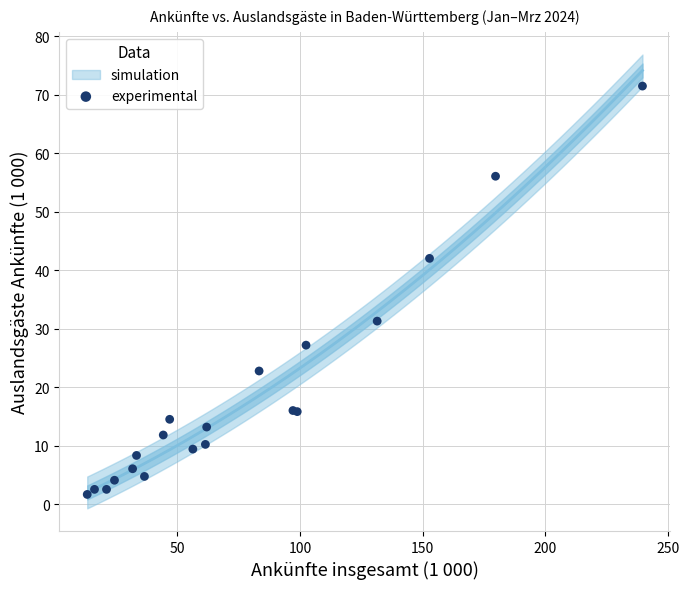

What Y value in the scatter plot is closest to 36?

31.3